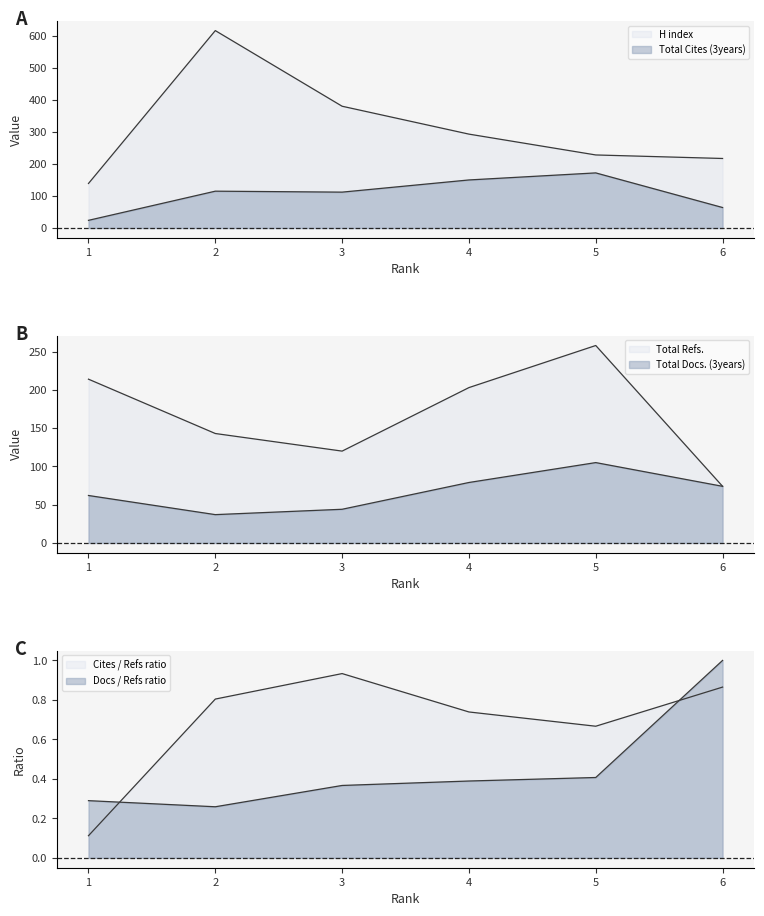

Where is Total Refs. nearest to the value 166?

2